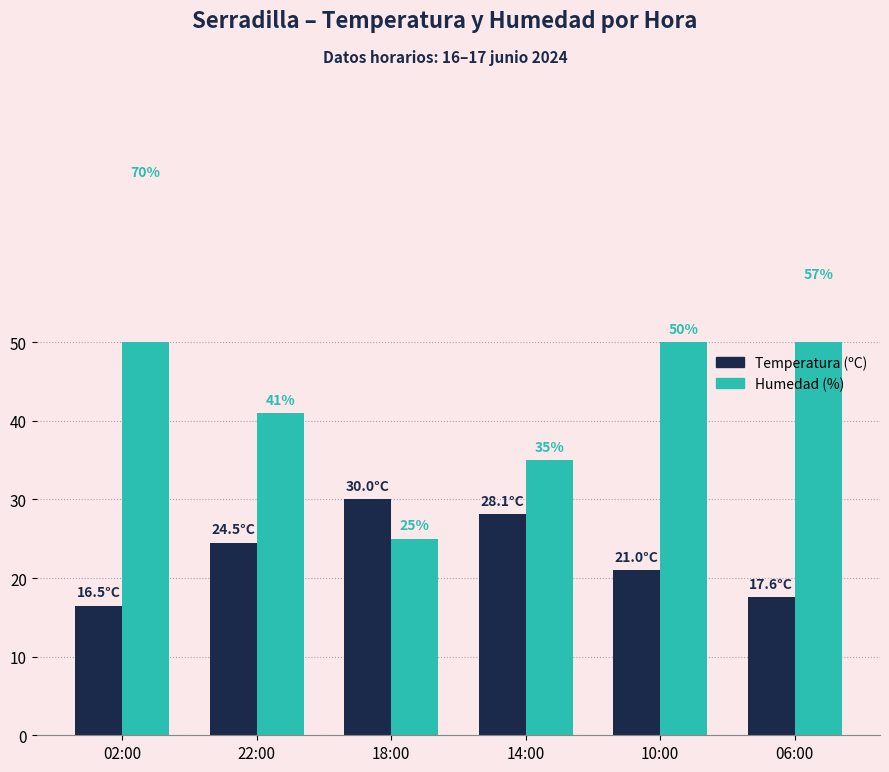

Which series has the largest range (max minus min)?

Humedad (%)